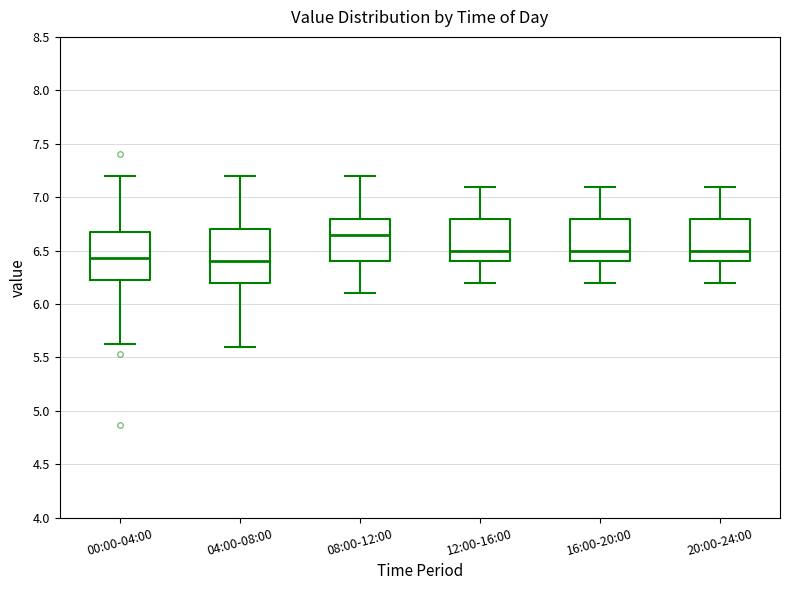

Where does the median line of the box for 16:00-20:00 sit on the y-axis? The values are not printed on the chart, so give them approximately, as read against the axis.

6.50